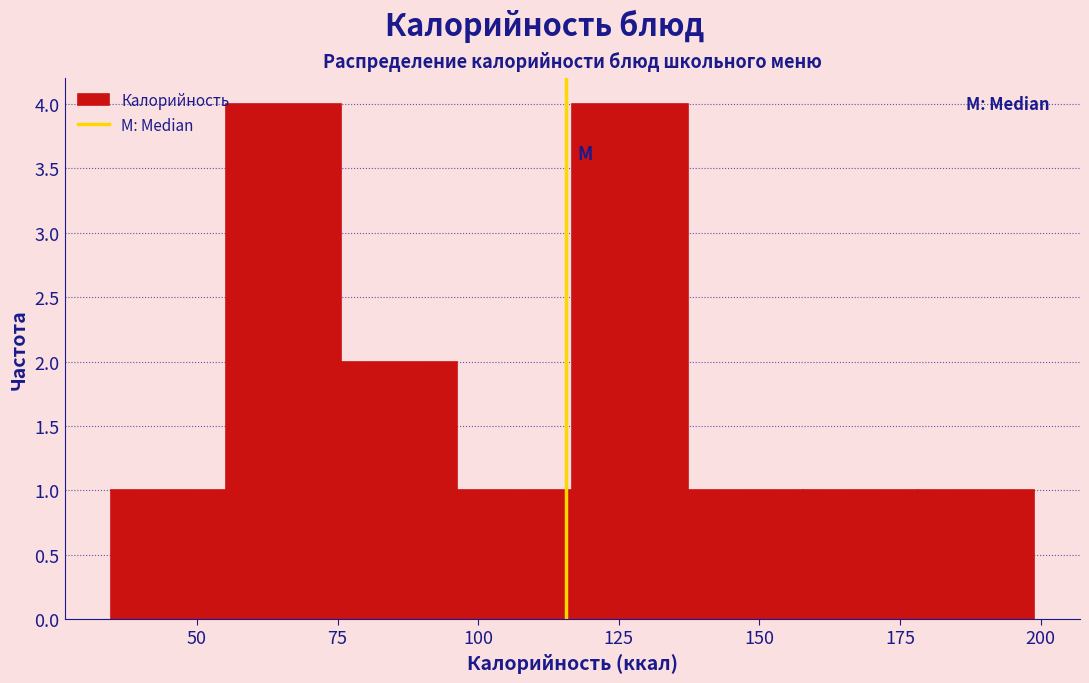

What is the height of the bar covering 115 to 135 on the x-axis? Neither the bar edges nor the heights are printed on the chart, so give them approximately, as read against the axes.

4